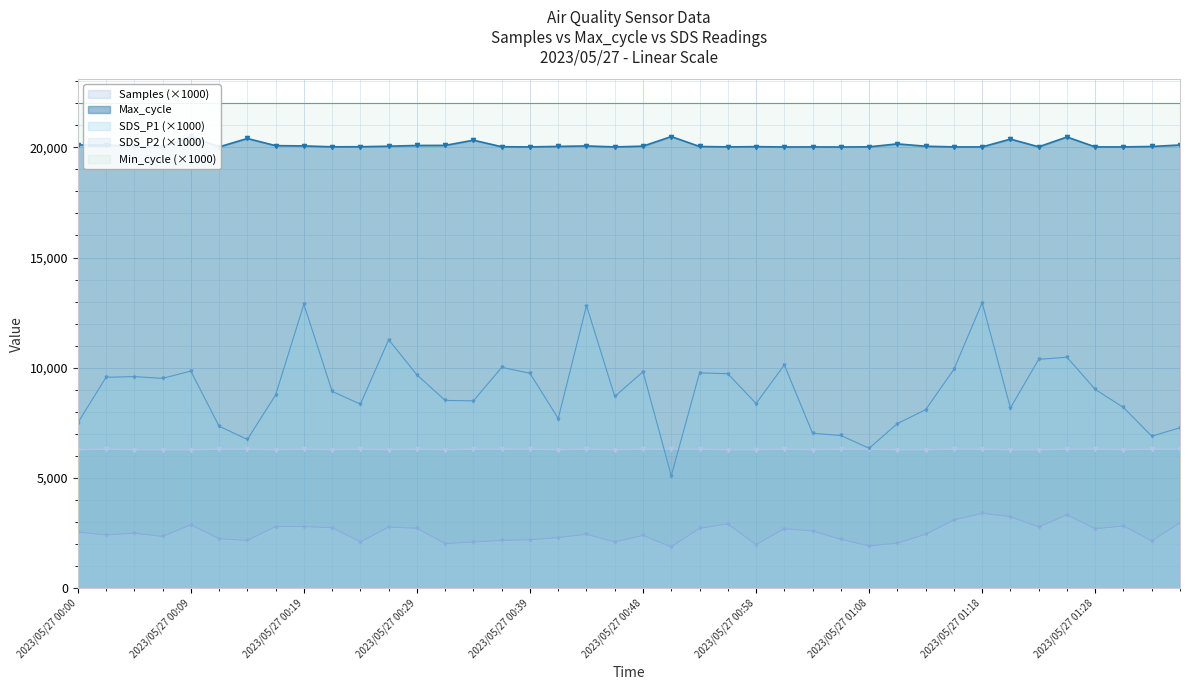

The Max_cycle series shows 13761.4 at 2023/05/27 00:41. True or false?

False